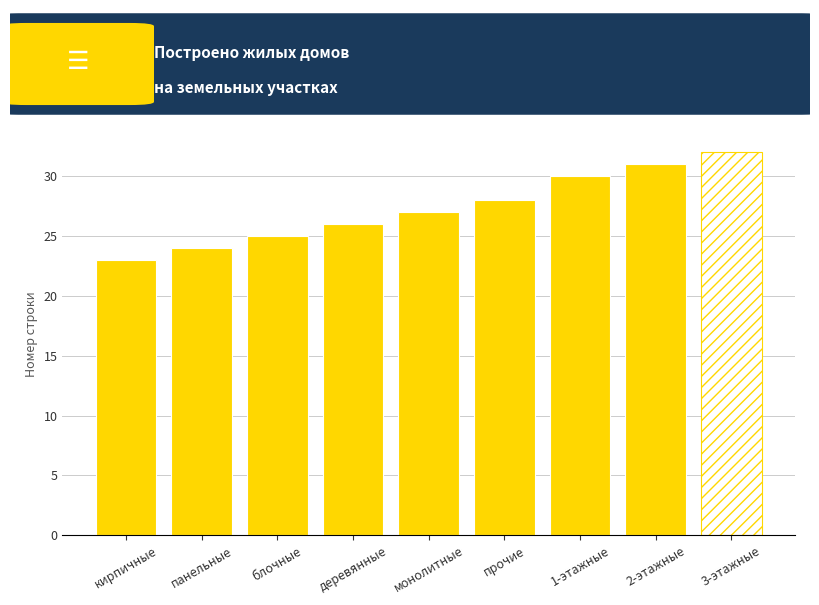

The value at деревянные is 37. True or false?

False